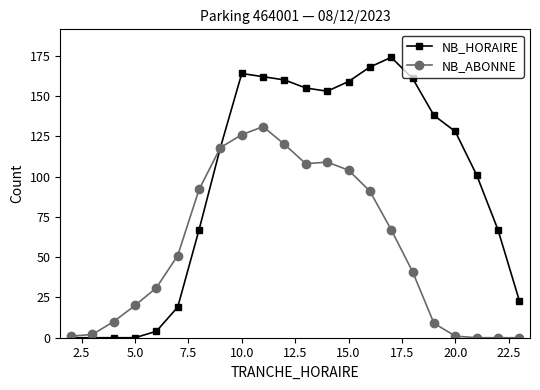

Is this an area chart (filled region under the line)?

No